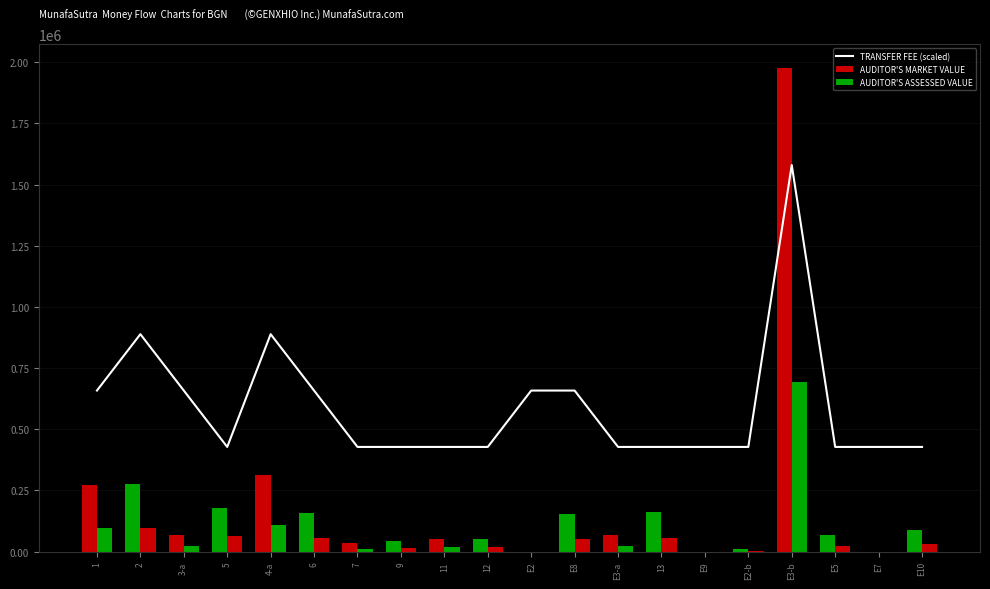

What is the label of the 1st bar from the left?

1